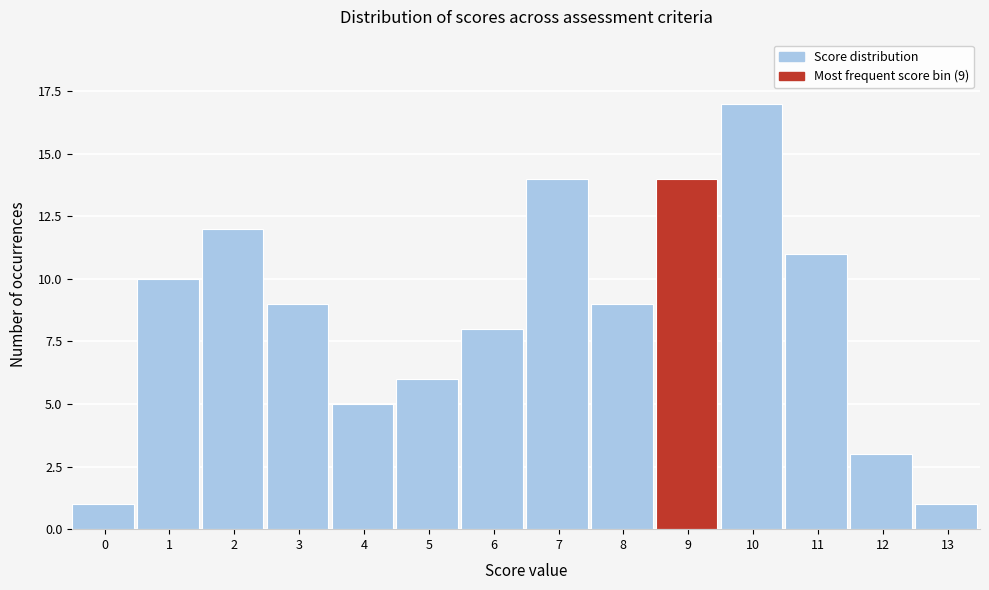

Reading left to right, what are all the values shown in this chart?

1	10	12	9	5	6	8	14	9	14	17	11	3	1